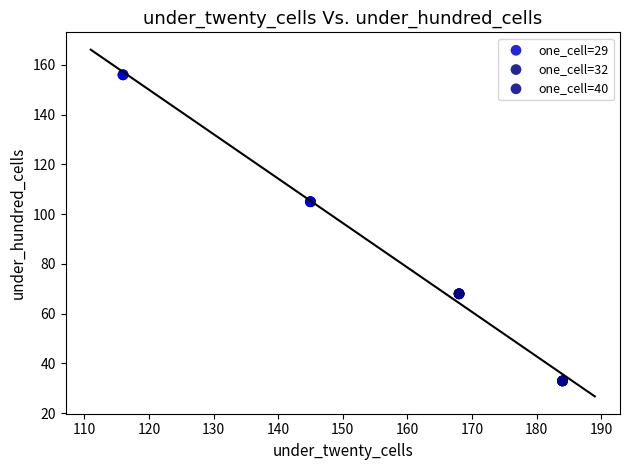

Which series contains the highest Y value?

one_cell=29